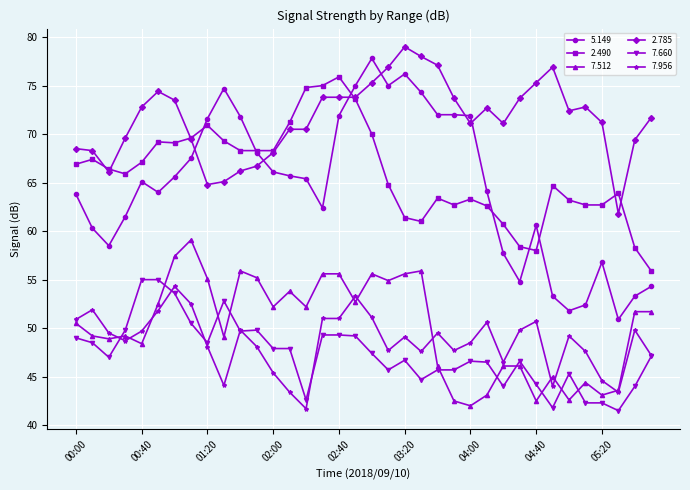

Which series has the largest total across all categories?

2.785